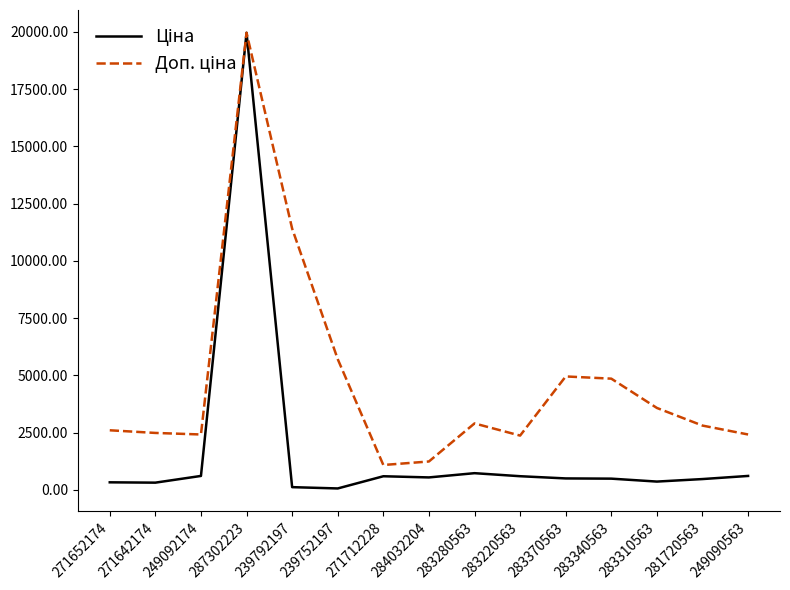

What is the difference between the highest and lowest values at 284032204?

696.4